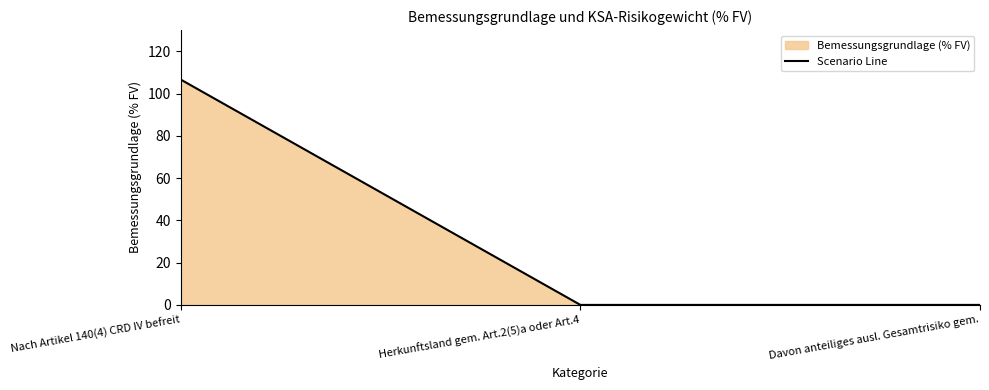

Reading left to right, extract all data points from this chart.

Nach Artikel 140(4) CRD IV befreit=106.6	Herkunftsland gem. Art.2(5)a oder Art.4=0.0	Davon anteiliges ausl. Gesamtrisiko gem.=0.0